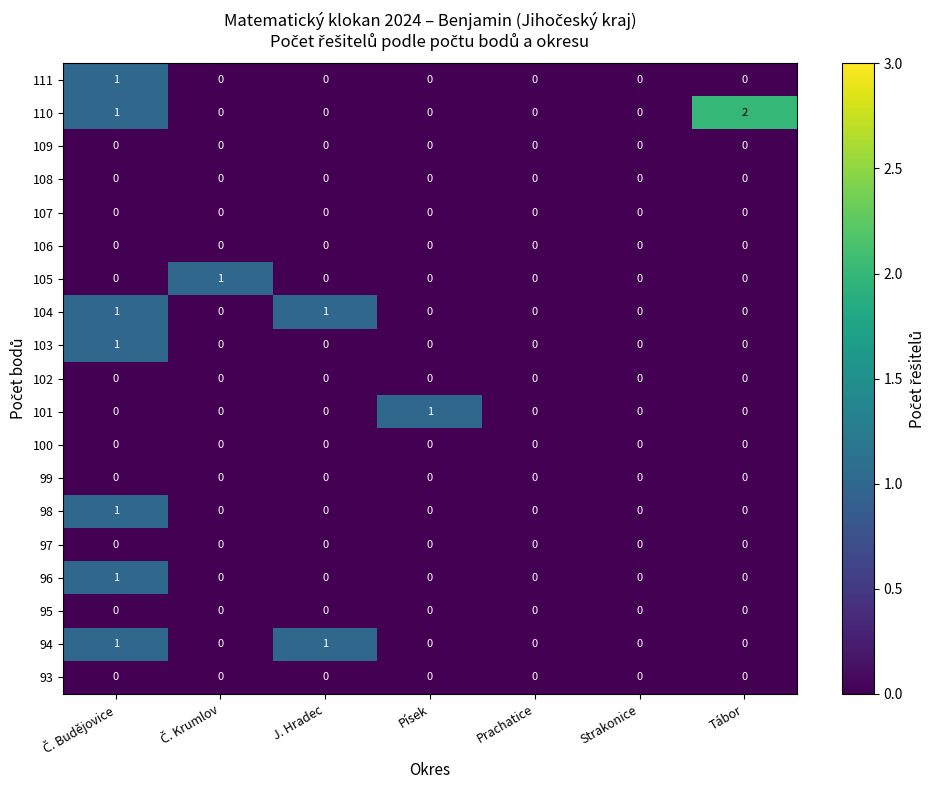

At which category does the chart reach its peak across all series?

Tábor